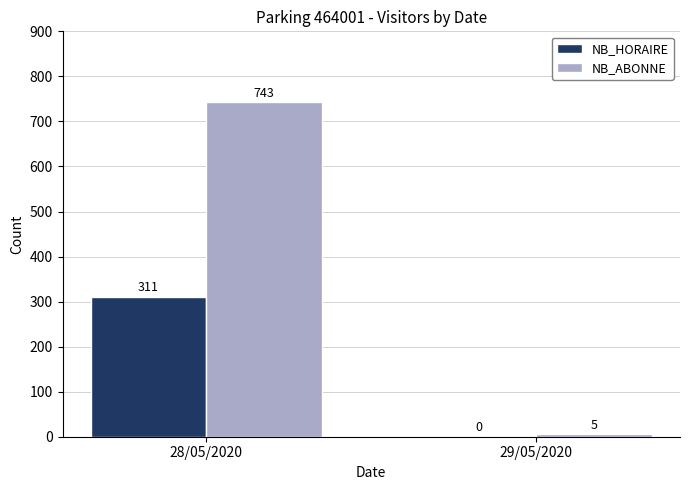

Between 28/05/2020 and 29/05/2020, which series saw the biggest shift?

NB_ABONNE